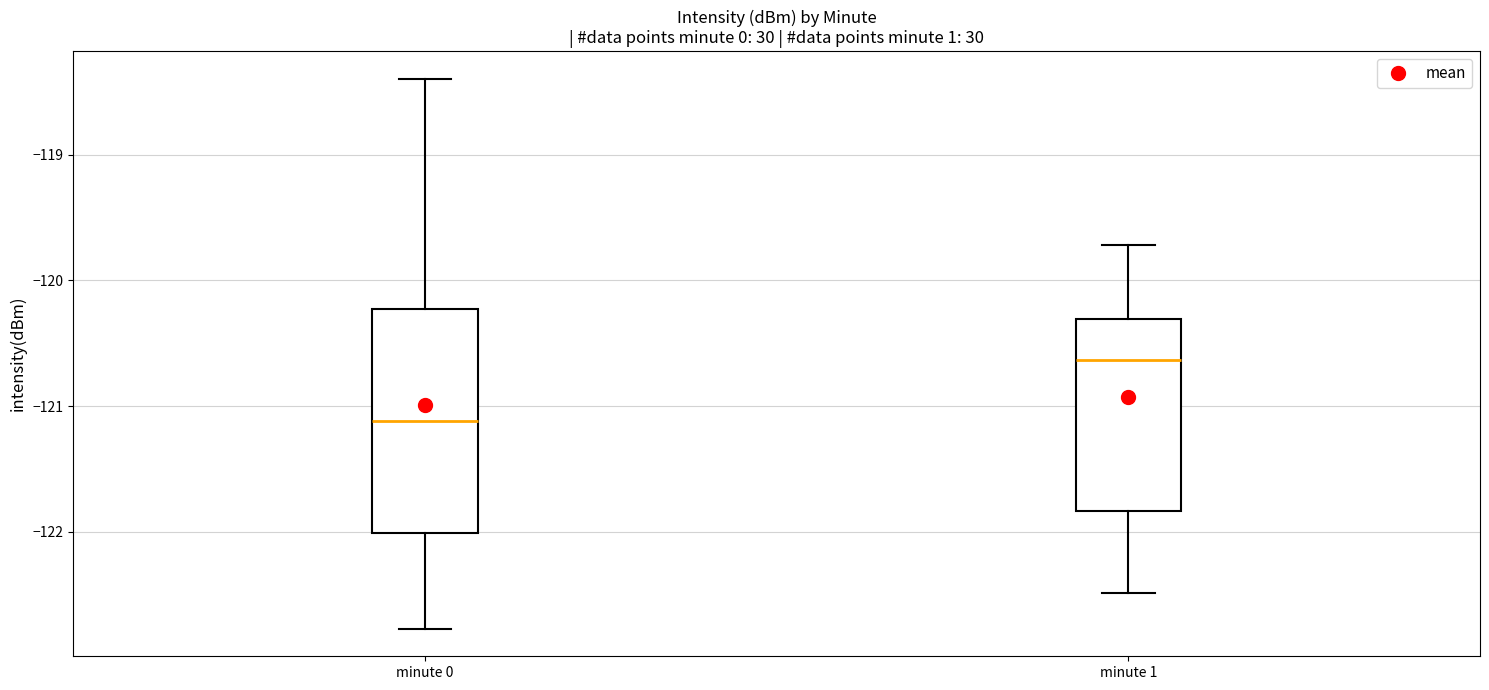

Comparing the boxes themselves (not the whiskers), which one is the tallest?

minute 0